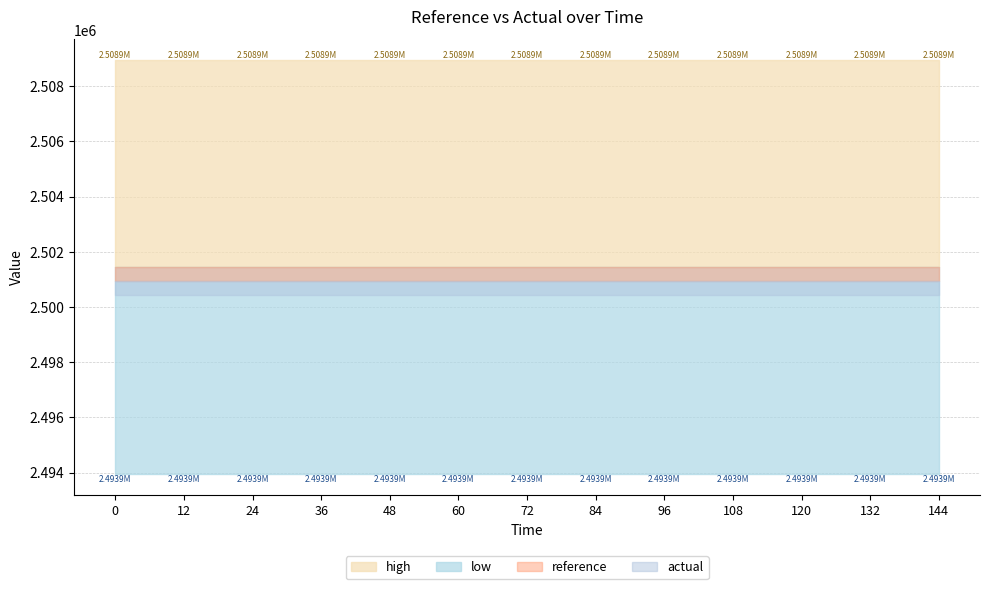

At how many categories does at least one series exceed 2507595?

13